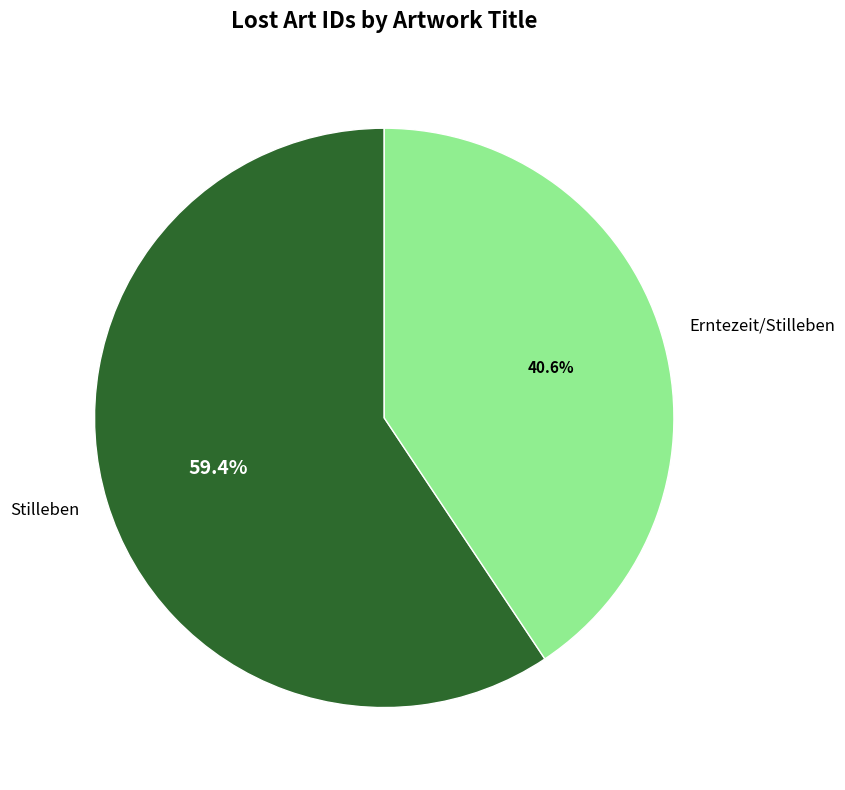

Is there any slice that represents more than half of the pie?

Yes